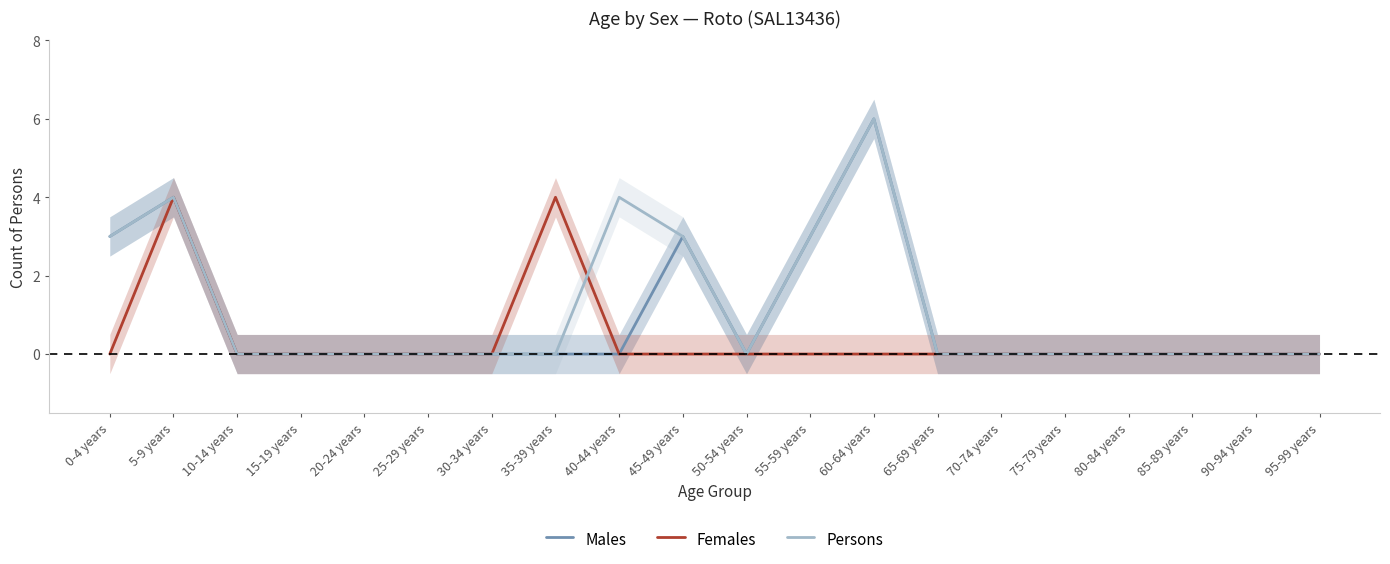

What is the difference between the second highest and second lowest values in the Females series?

4